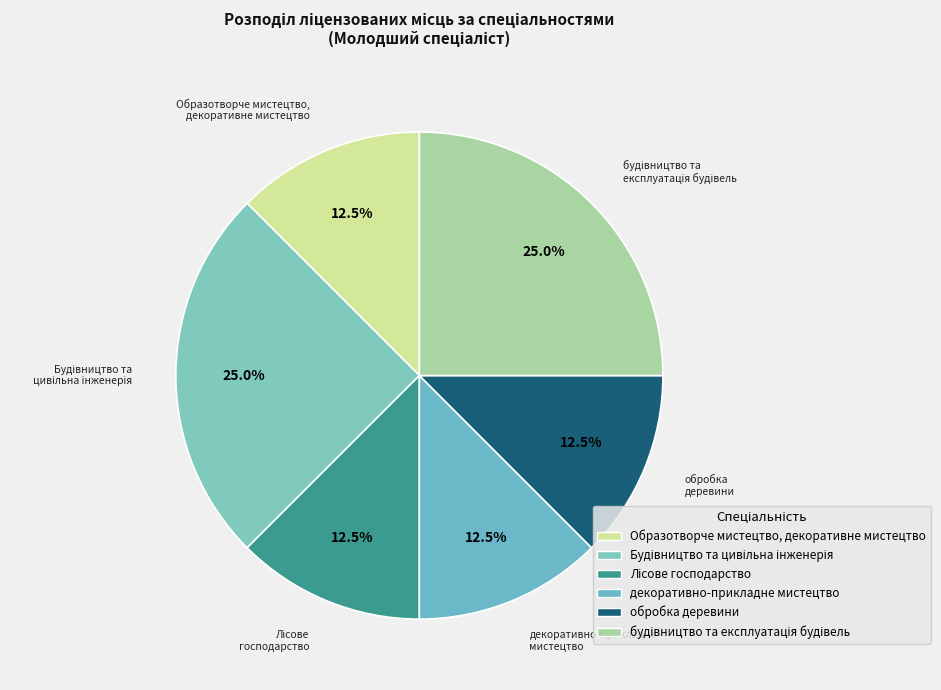

How many segments does this pie chart have?

6